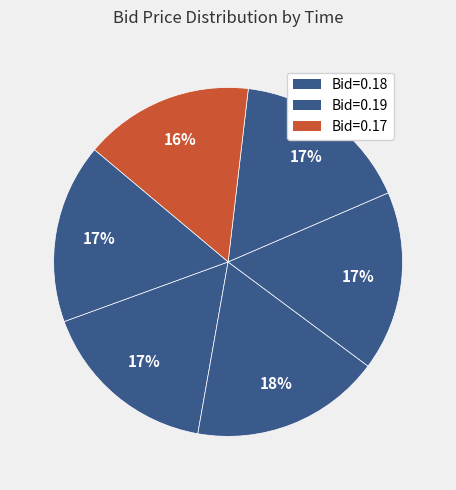

How many slices are in this pie chart?

6